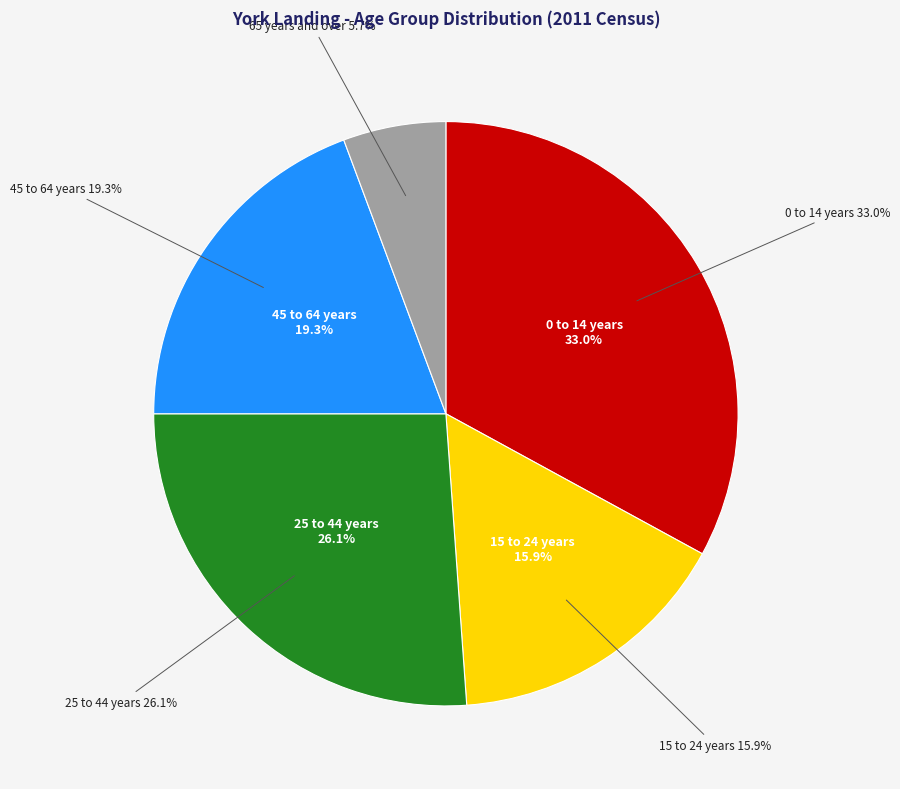

Count the number of slices in the pie.

5